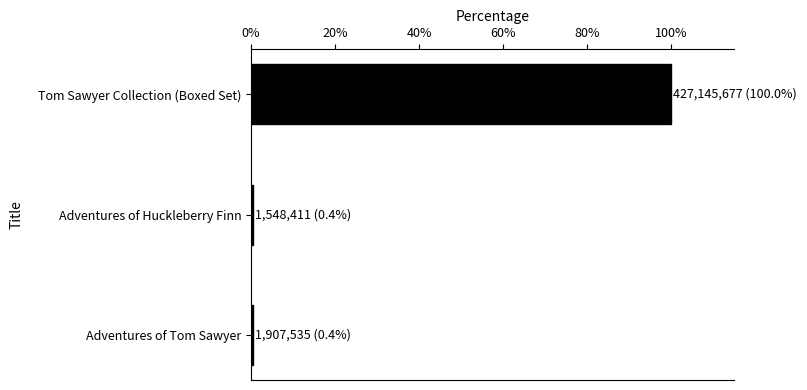

What is the sum of all values?

100.8